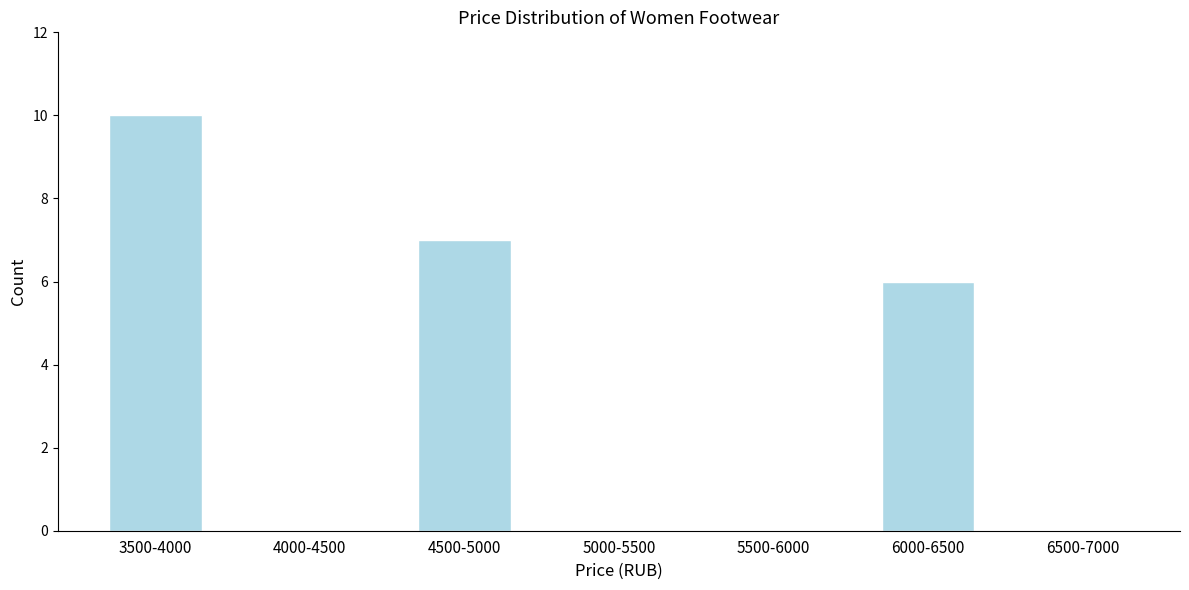

Reading left to right, extract all data points from this chart.

3500-4000=10	4000-4500=0	4500-5000=7	5000-5500=0	5500-6000=0	6000-6500=6	6500-7000=0